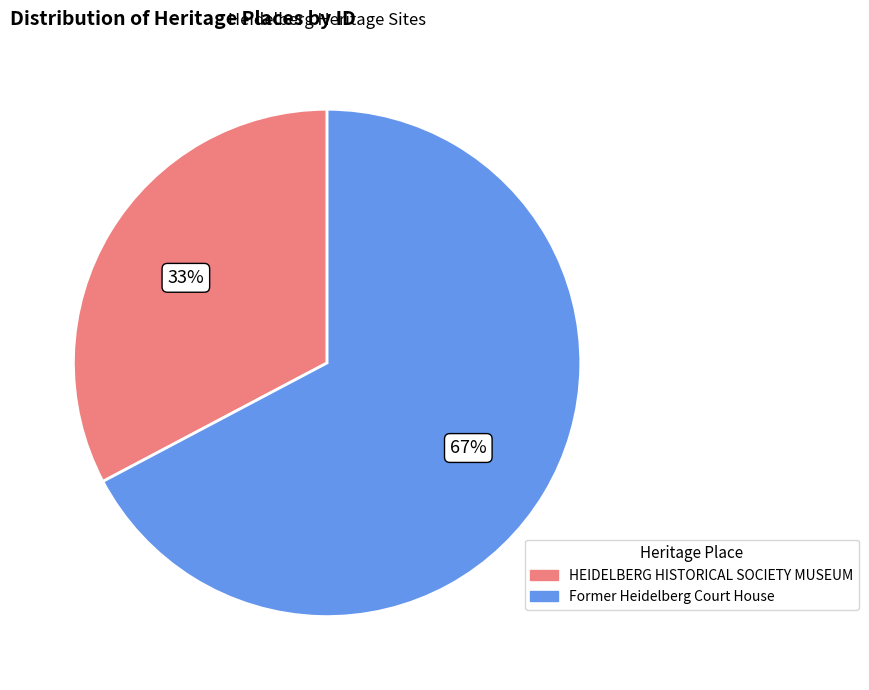

How many segments does this pie chart have?

2